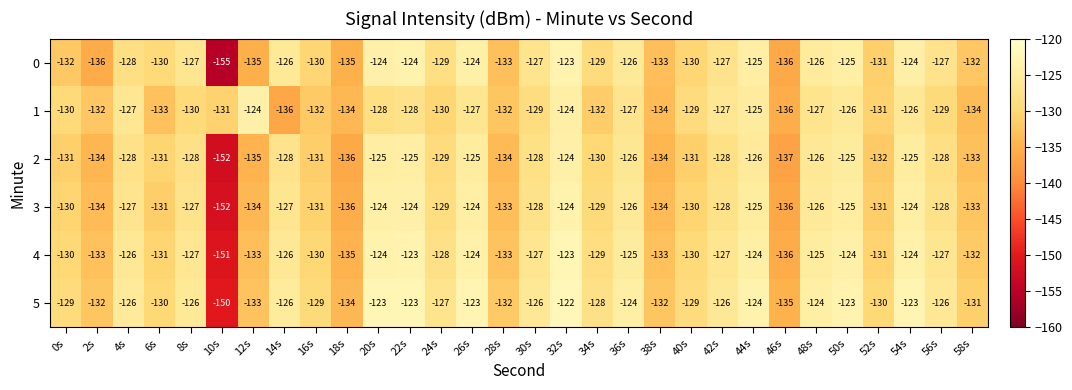

What is the smallest value displayed?

-155